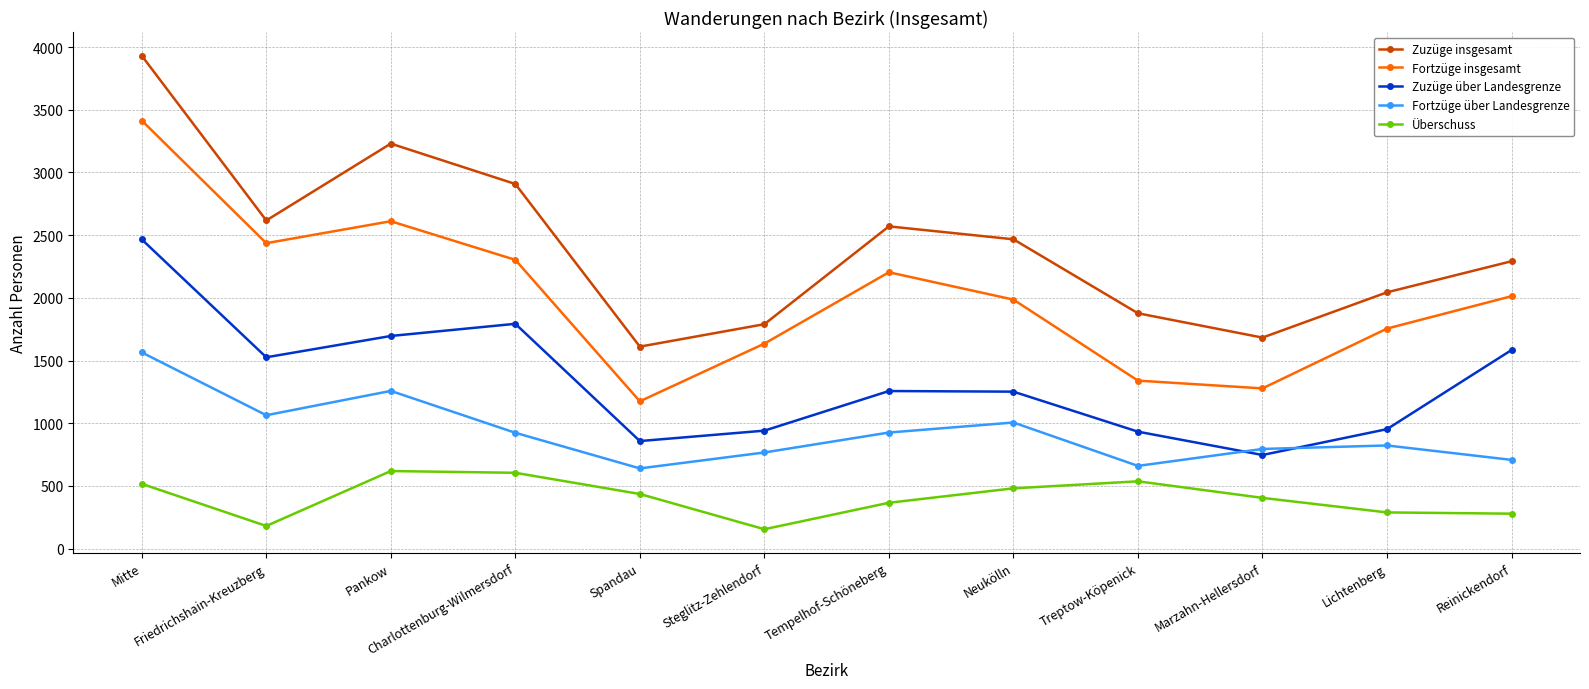

Rank the series by their average value, from lowest to highest.

Überschuss, Fortzüge über Landesgrenze, Zuzüge über Landesgrenze, Fortzüge insgesamt, Zuzüge insgesamt